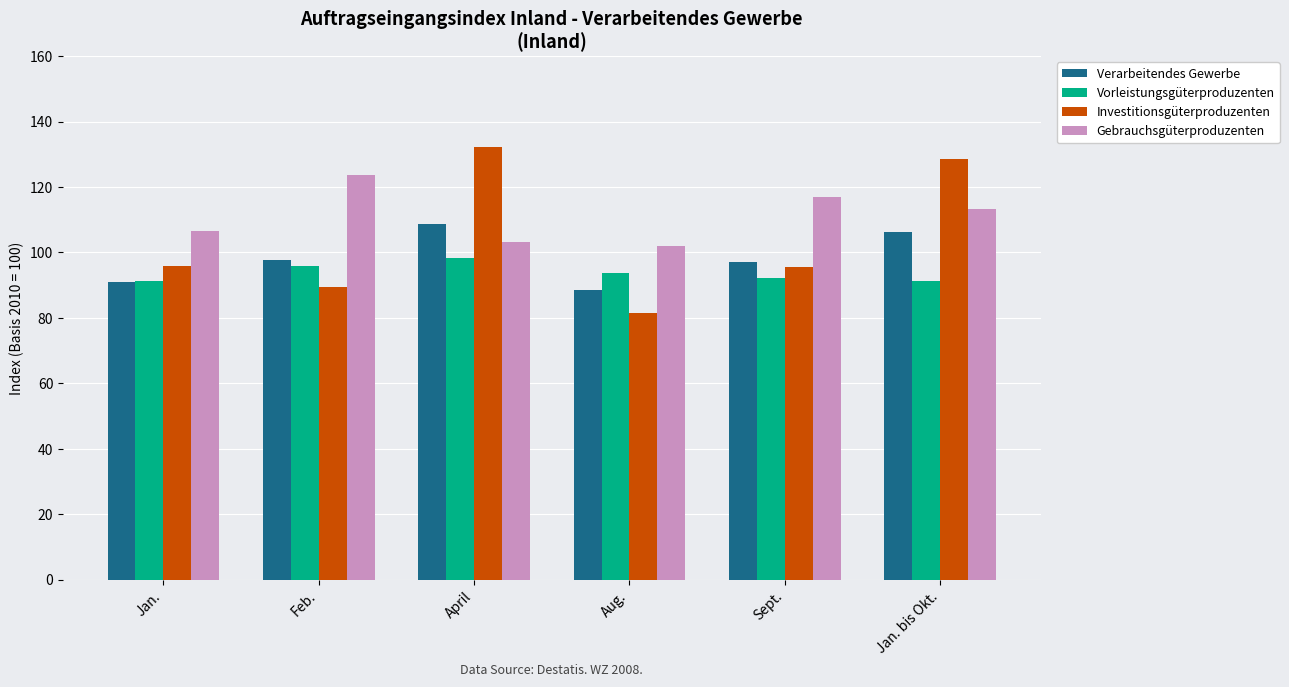

The value of Investitionsgüterproduzenten at Aug. is 45.5. True or false?

False